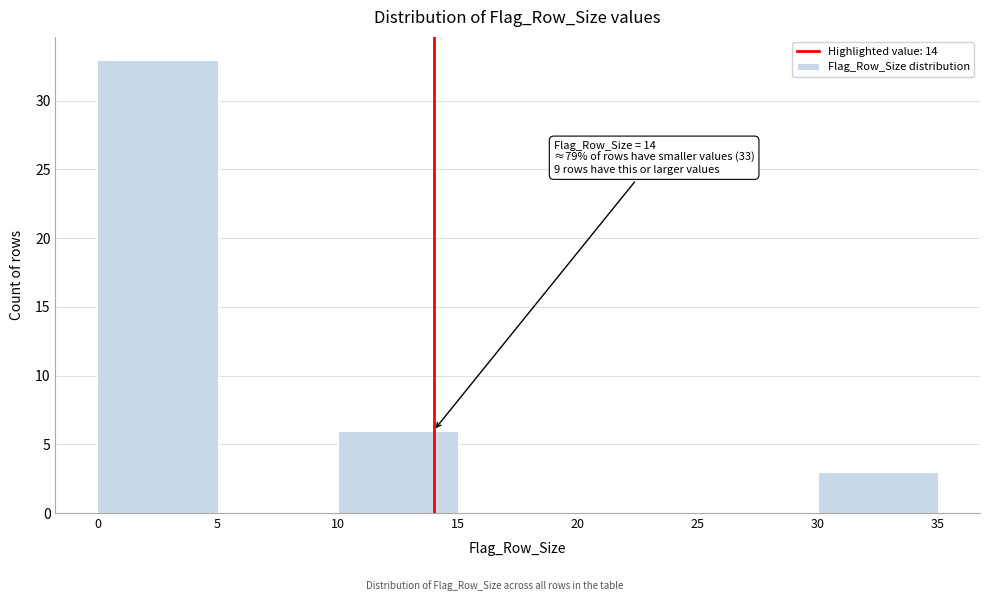

Over which range of the x-axis is the bar tallest?

0 to 5